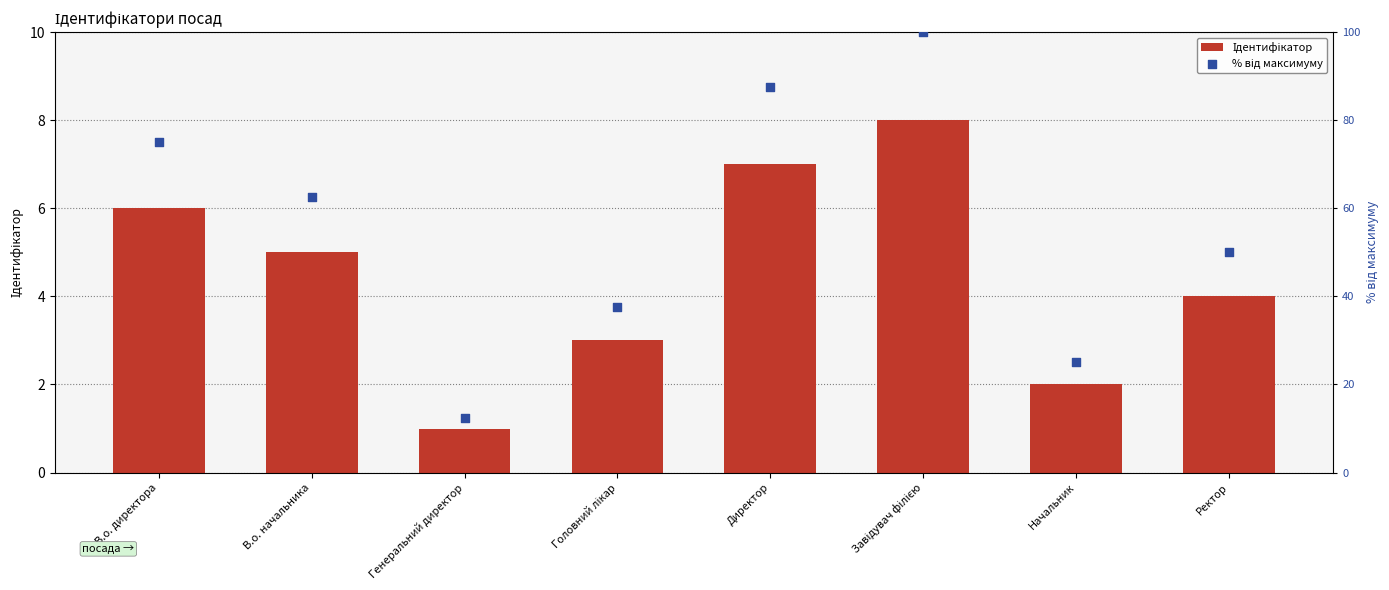

What are all the series names shown in the legend?

Ідентифікатор, % від максимуму